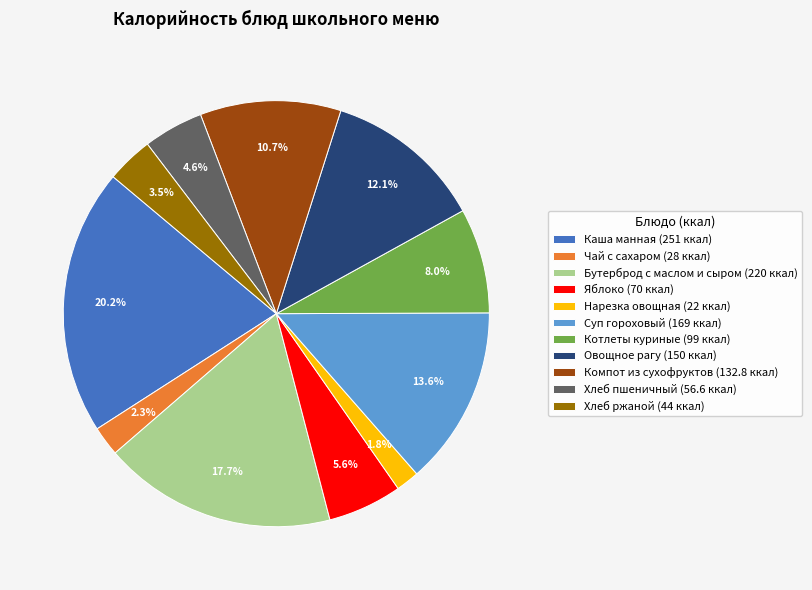

Does Чай с сахаром (28 ккал) account for over 50% of the chart?

No